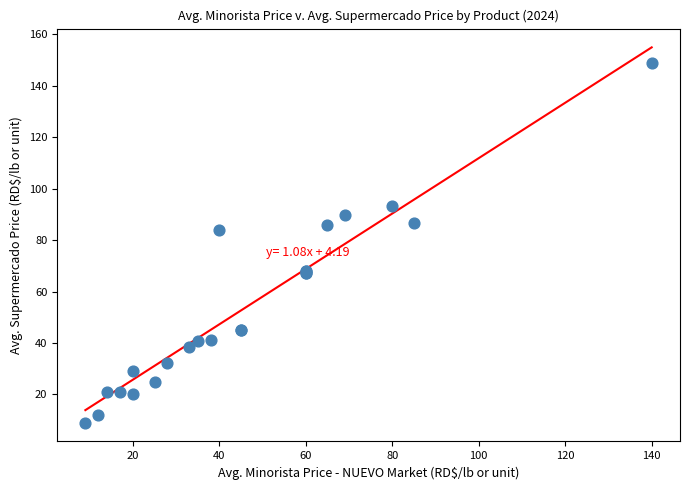

What Y value in the scatter plot is closest to 78?

84.0